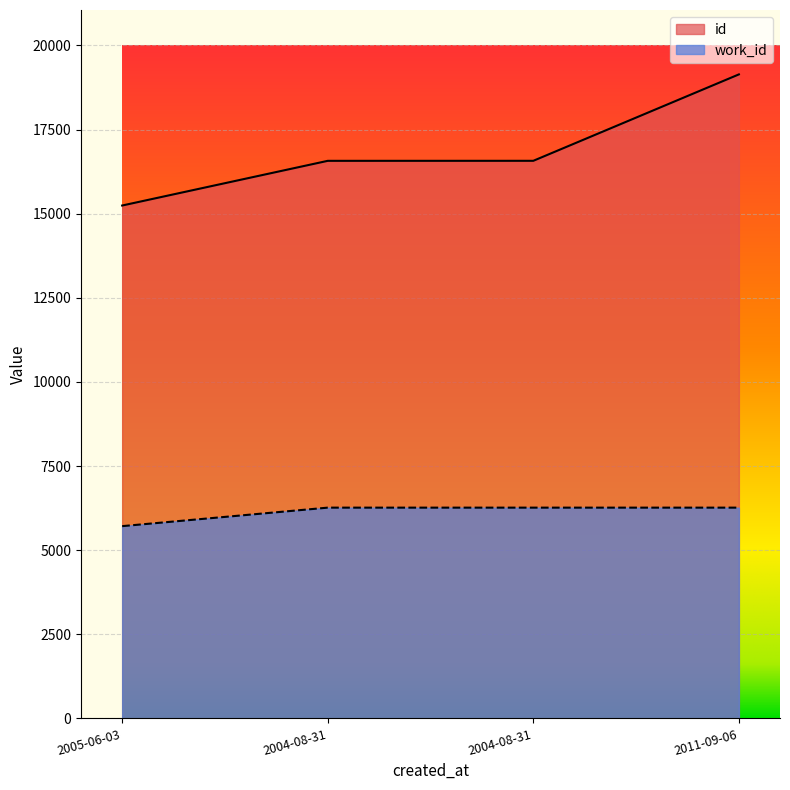

Read the work_id value at 2005-06-03, to the nearest 10.

5710